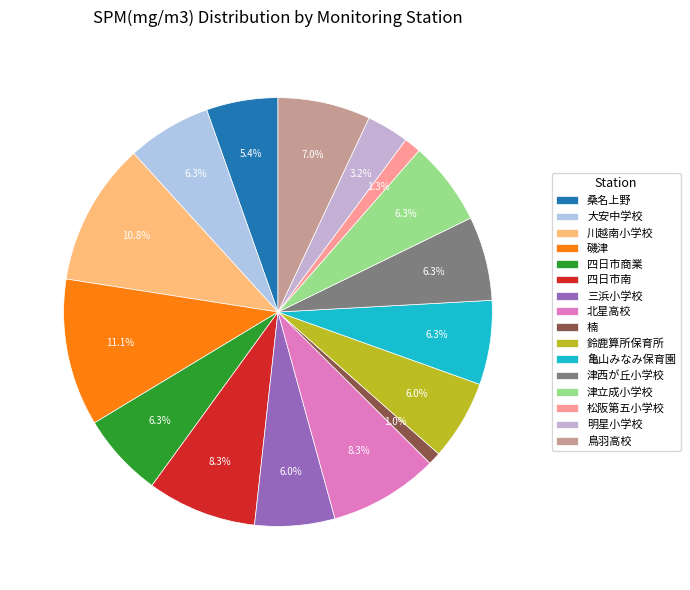

To the nearest percent, what is the average slice percentage?

6%